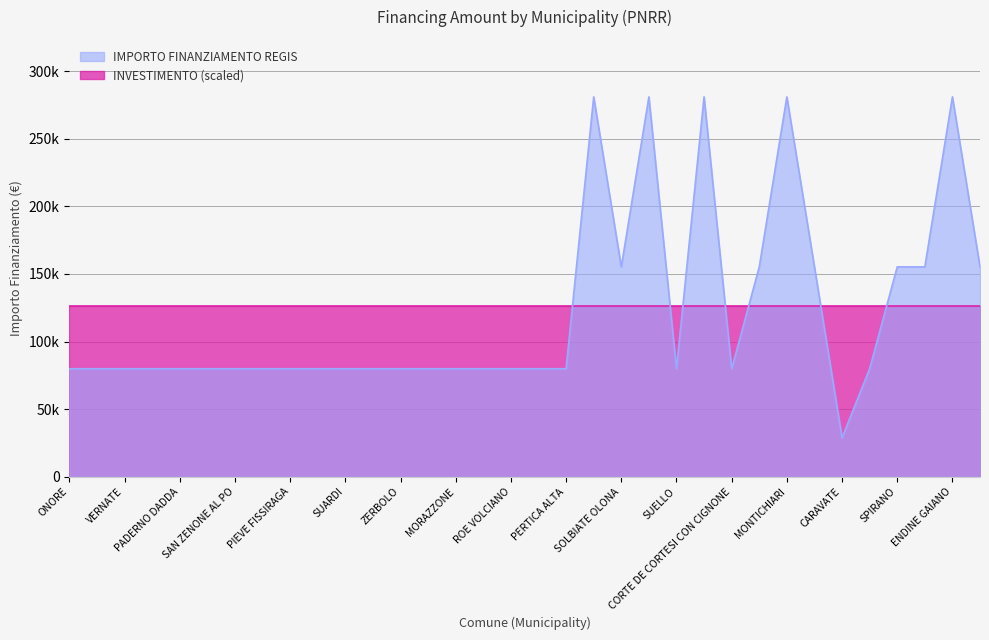

True or false: there are more than 0 points higher than both neighbors.

True